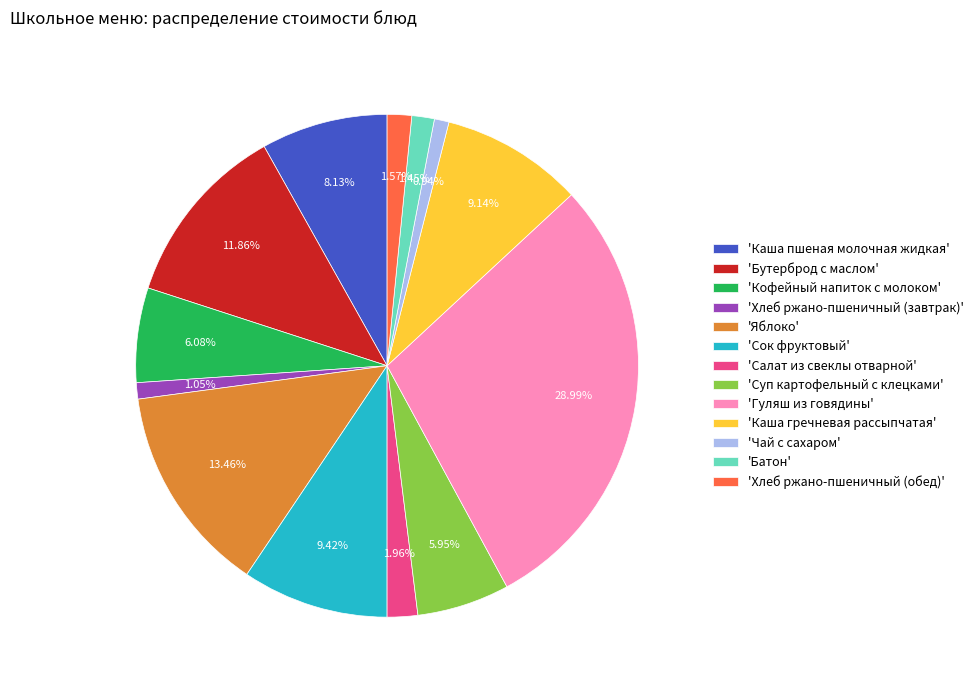

Does 'Бутерброд с маслом' account for over 50% of the chart?

No